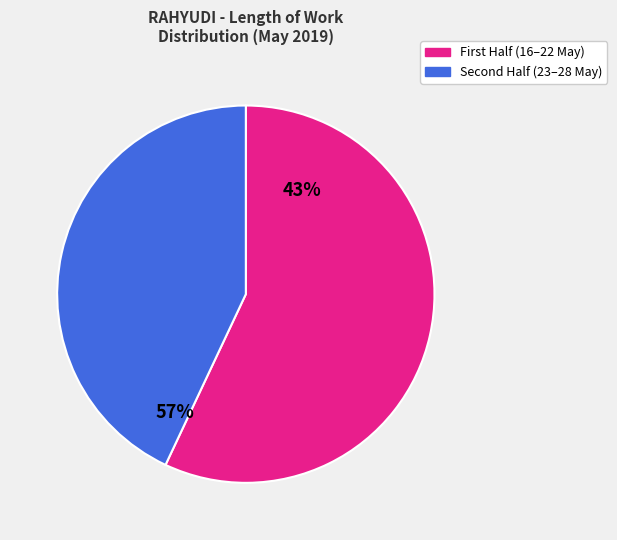

Rank the categories by value from lowest to highest.

Second Half (23–28 May), First Half (16–22 May)